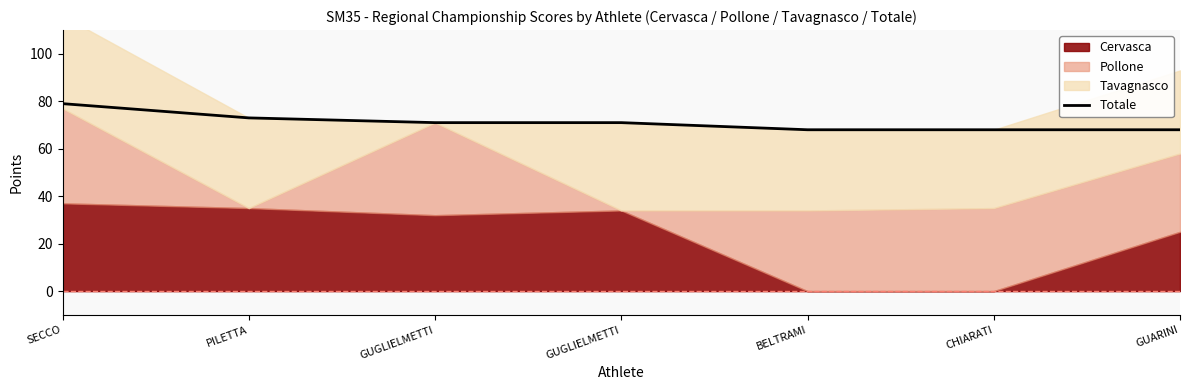

How many data points are less than 71?

3